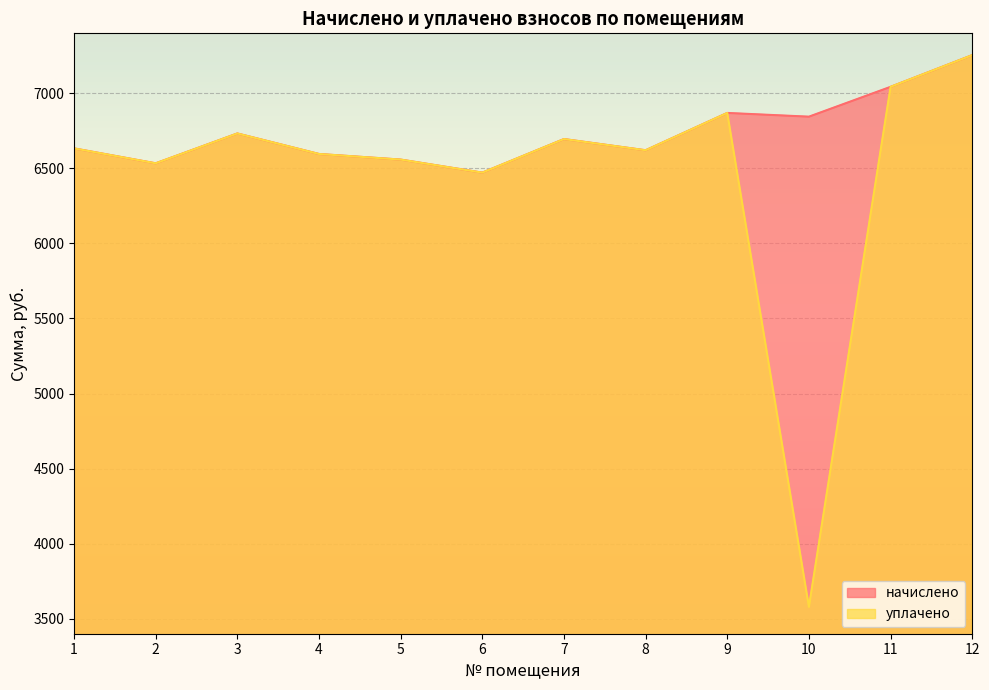

The начислено series shows 2192.3 at 2. True or false?

False